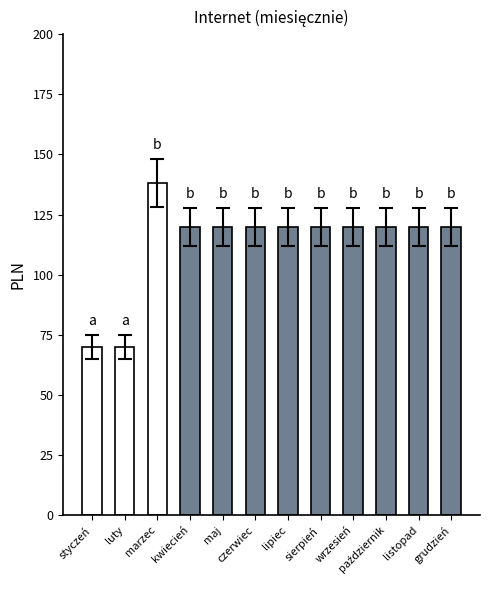

Approximately how many times larger is the value at maj compared to styczeń?

1.7